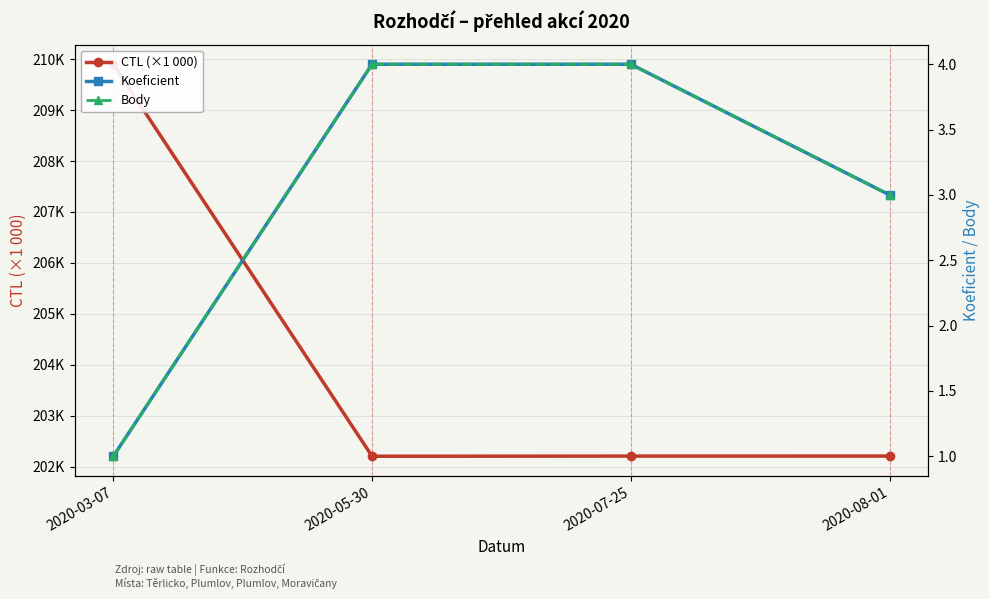

Which category has the lowest value across all series?

2020-03-07